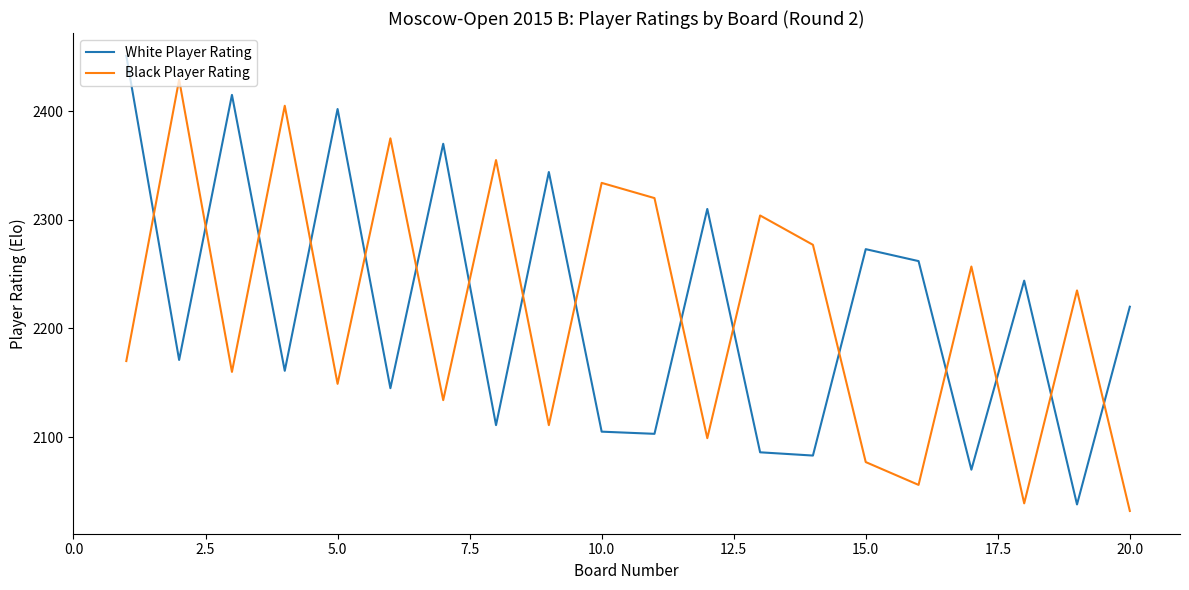

What is the difference between the maximum and minimum values in the Black Player Rating series?

397